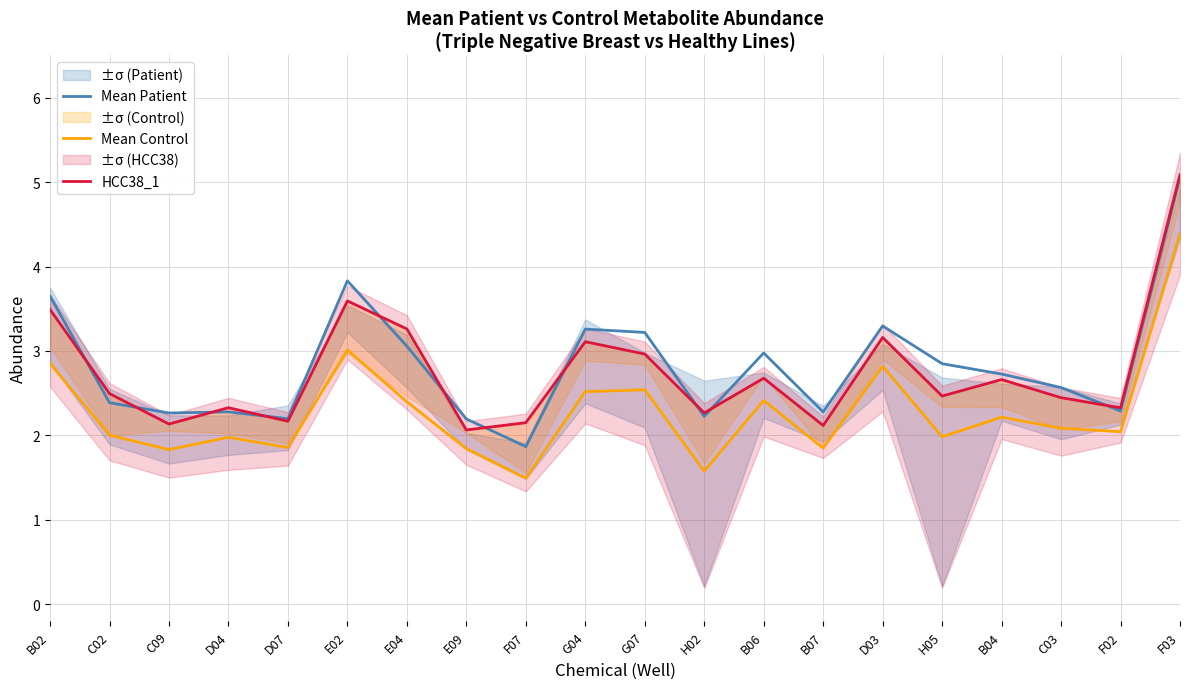

Reading right to left, list all the values displayed in this chart.

Mean Patient: 5.1	2.3	2.6	2.7	2.8	3.3	2.3	3.0	2.2	3.2	3.3	1.9	2.2	3.1	3.8	2.2	2.3	2.3	2.4	3.6
Mean Control: 4.4	2.0	2.1	2.2	2.0	2.8	1.8	2.4	1.6	2.5	2.5	1.5	1.8	2.4	3.0	1.9	2.0	1.8	2.0	2.9
HCC38_1: 5.1	2.3	2.4	2.7	2.5	3.2	2.1	2.7	2.3	3.0	3.1	2.2	2.1	3.3	3.6	2.2	2.3	2.1	2.5	3.5